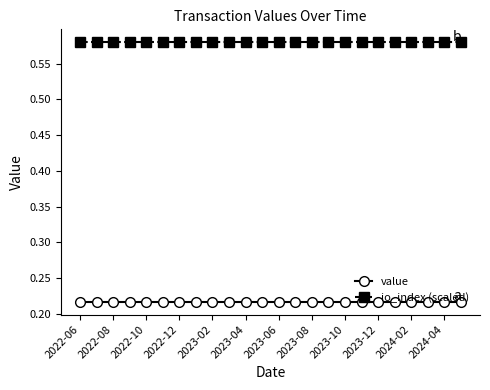

What is the sum of all value values?

5.2